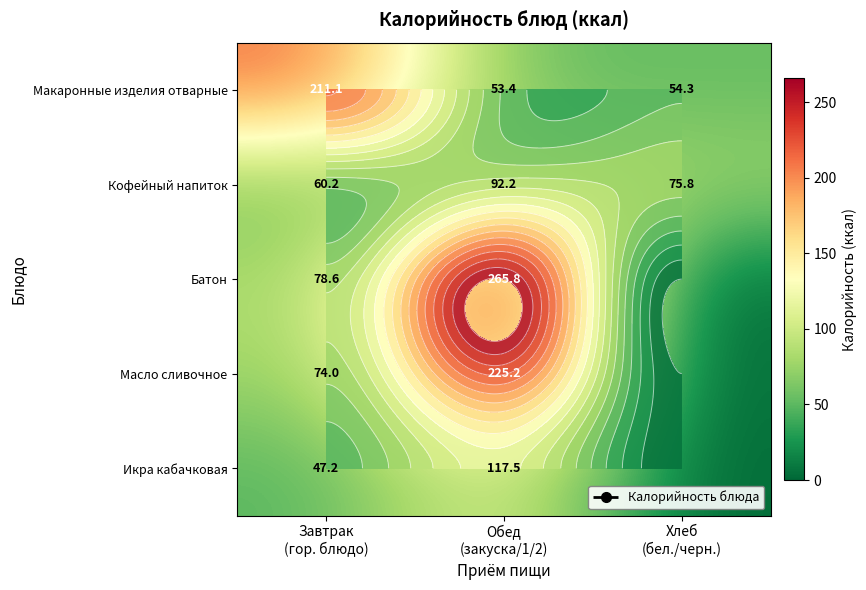

Which series has the largest total across all categories?

Батон